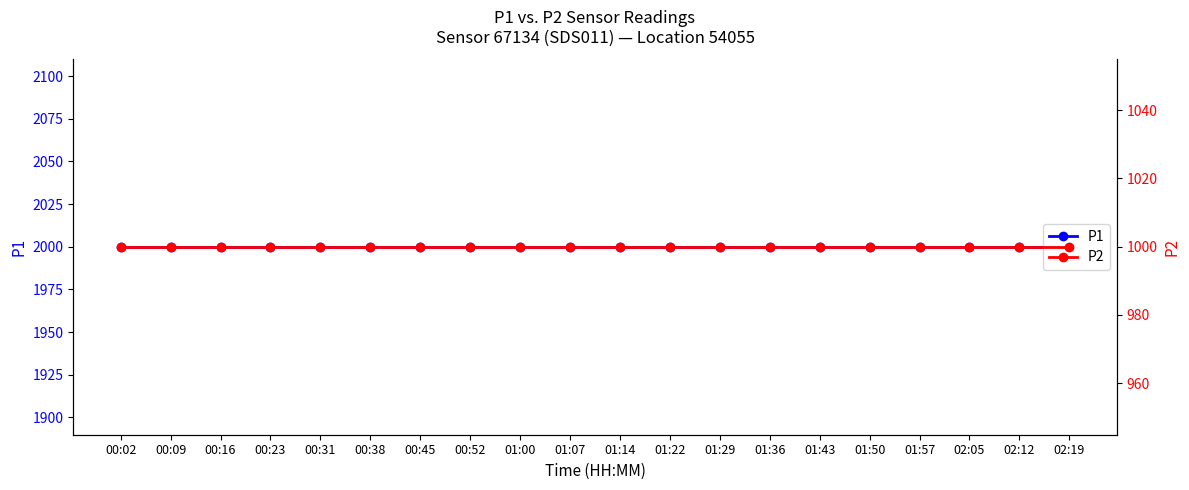

What is the sum of all P1 values?

39998.0